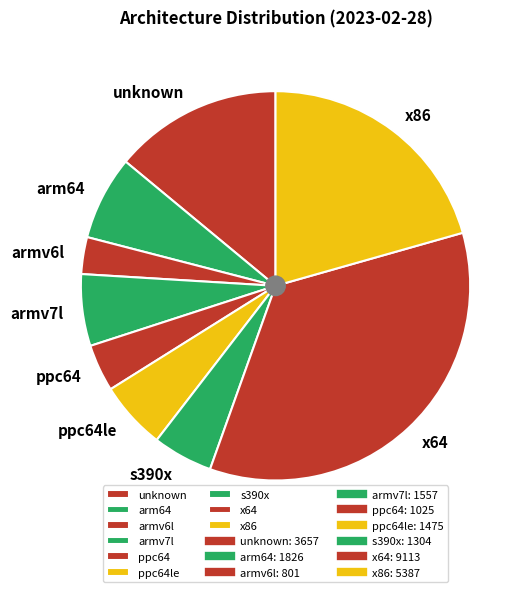

Combined, do x86 and x64 account for over 50%?

Yes